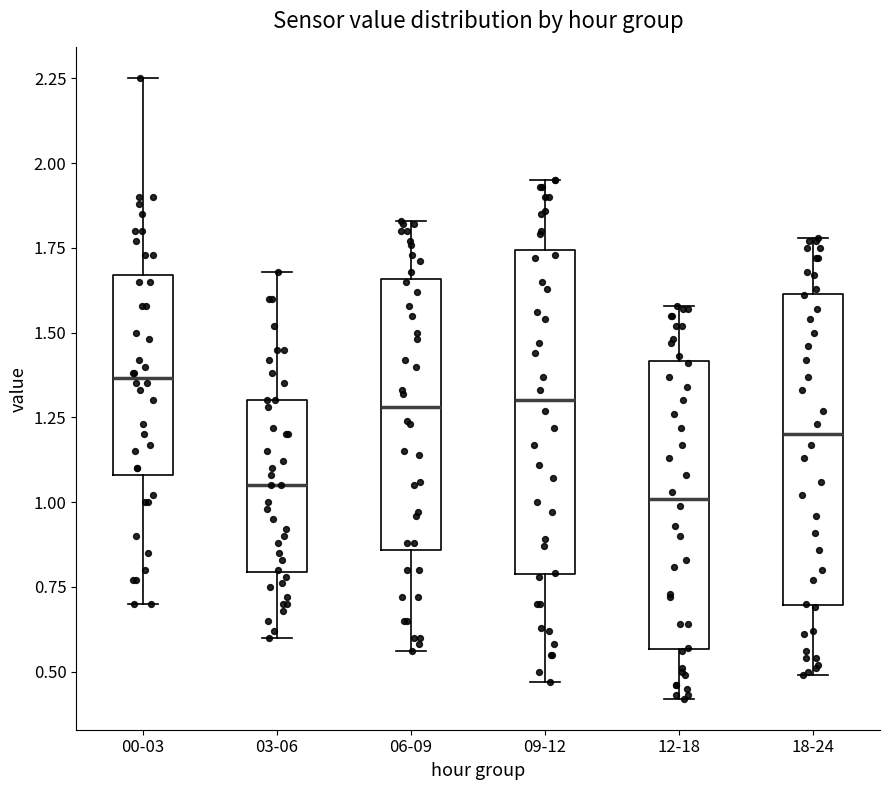

Where does the upper whisker of the box for 06-09 end on the y-axis? The values are not printed on the chart, so give them approximately, as read against the axis.

1.85